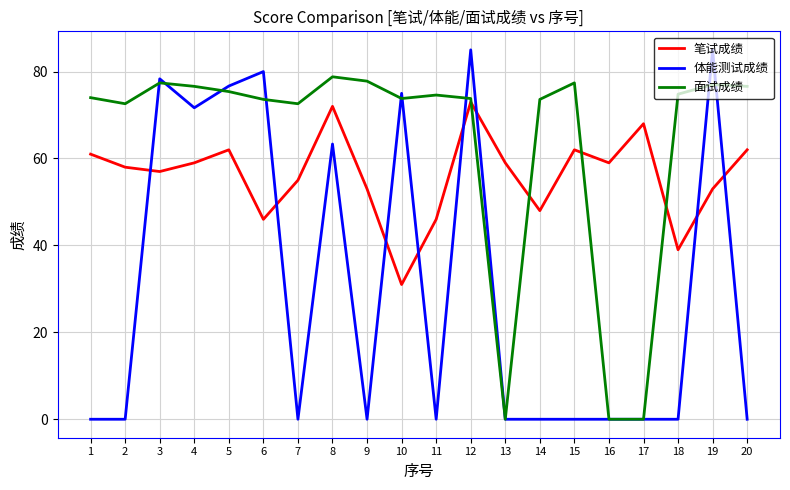

Between 3 and 16, which series saw the biggest shift?

体能测试成绩